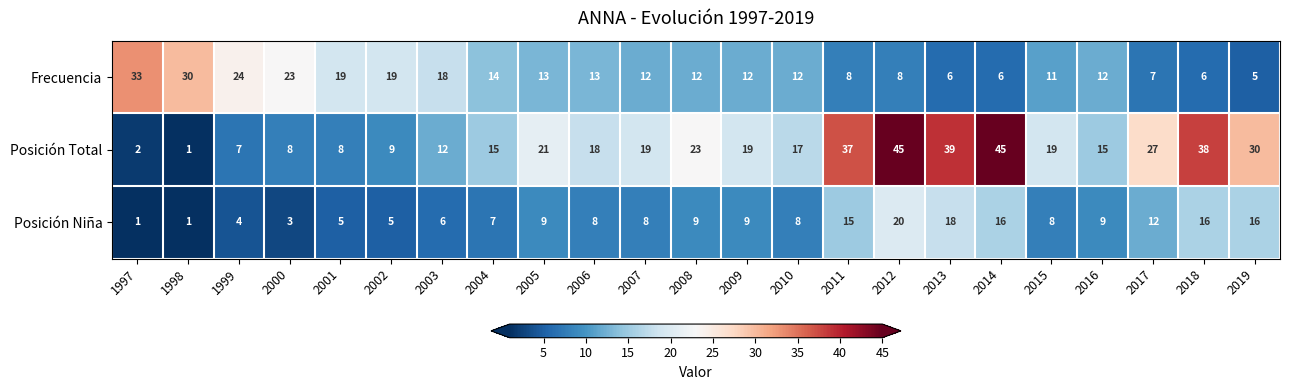

What is the maximum value for Posición Total?

45